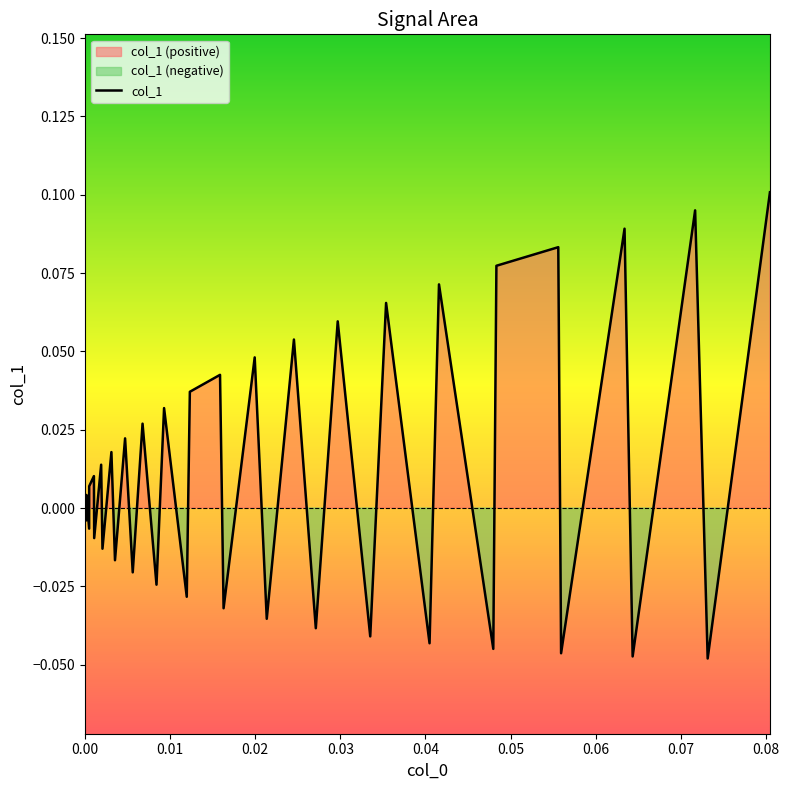

The value at 0.09 is 0.0. True or false?

False